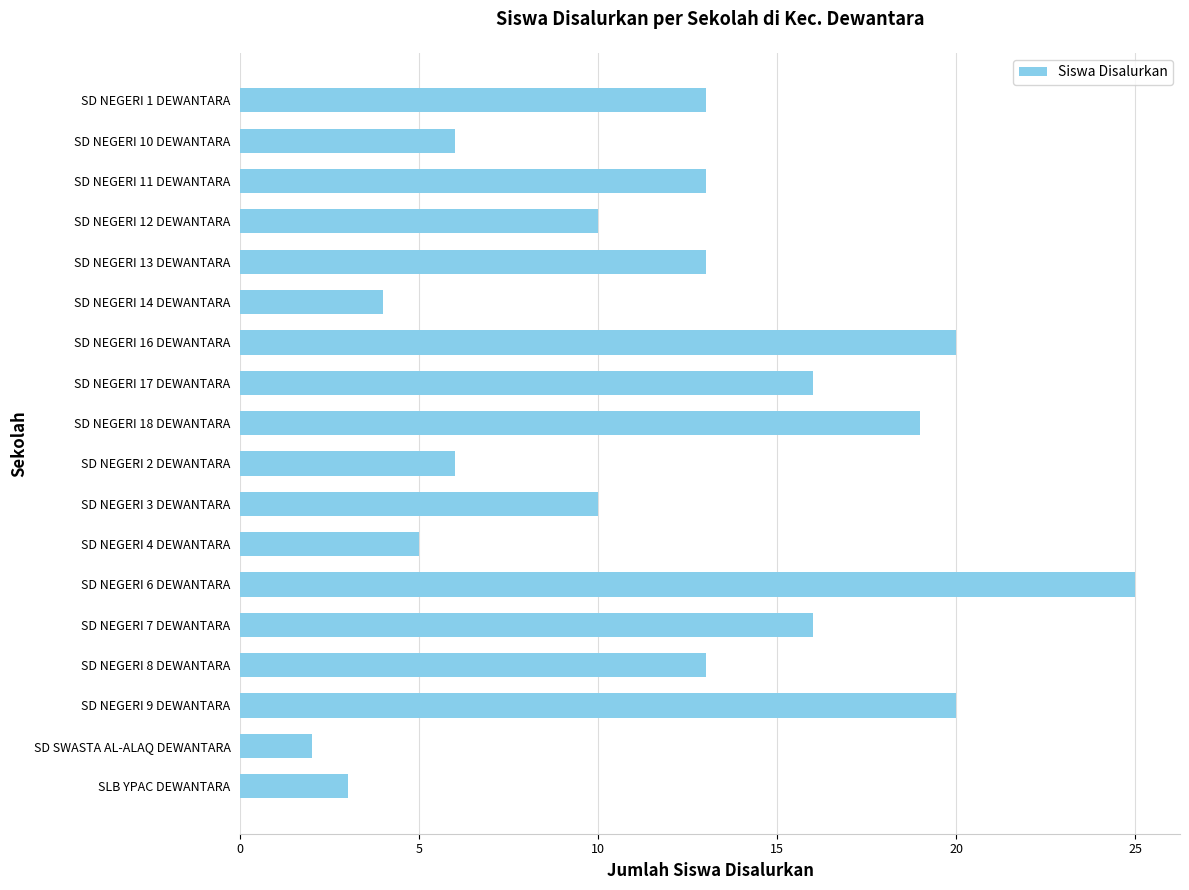

Between SD NEGERI 18 DEWANTARA and SD NEGERI 6 DEWANTARA, which is larger?

SD NEGERI 6 DEWANTARA